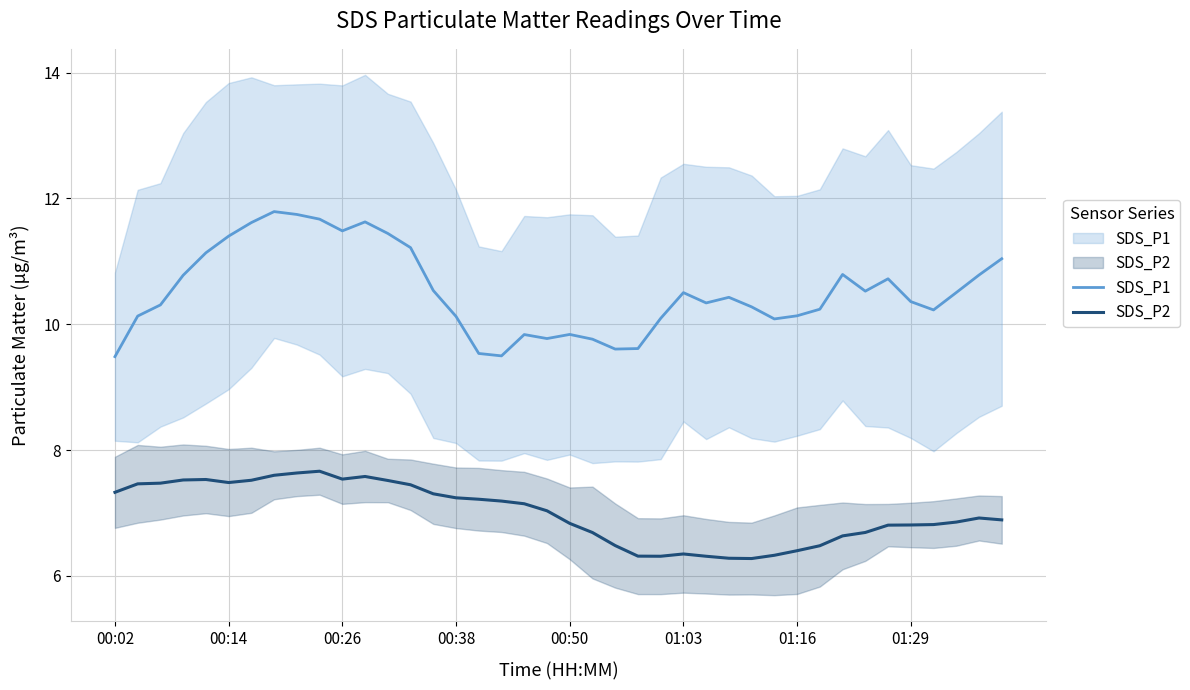

What position from the left is 00:14?

2